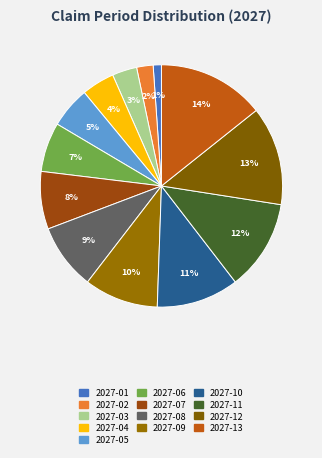

Rank the categories by value from highest to lowest.

2027-13, 2027-12, 2027-11, 2027-10, 2027-09, 2027-08, 2027-07, 2027-06, 2027-05, 2027-04, 2027-03, 2027-02, 2027-01